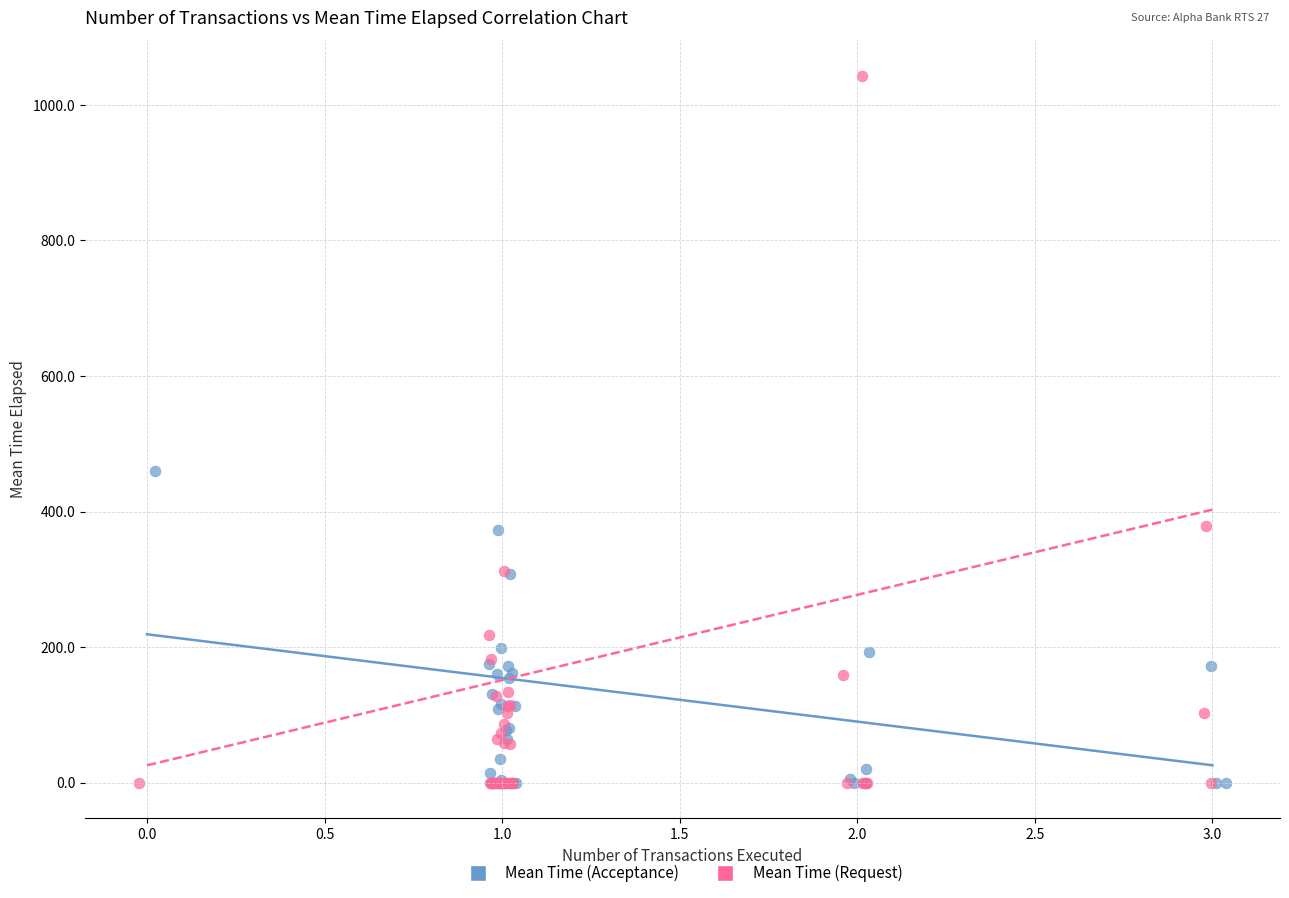

Which series contains the highest Y value?

Mean Time (Request)